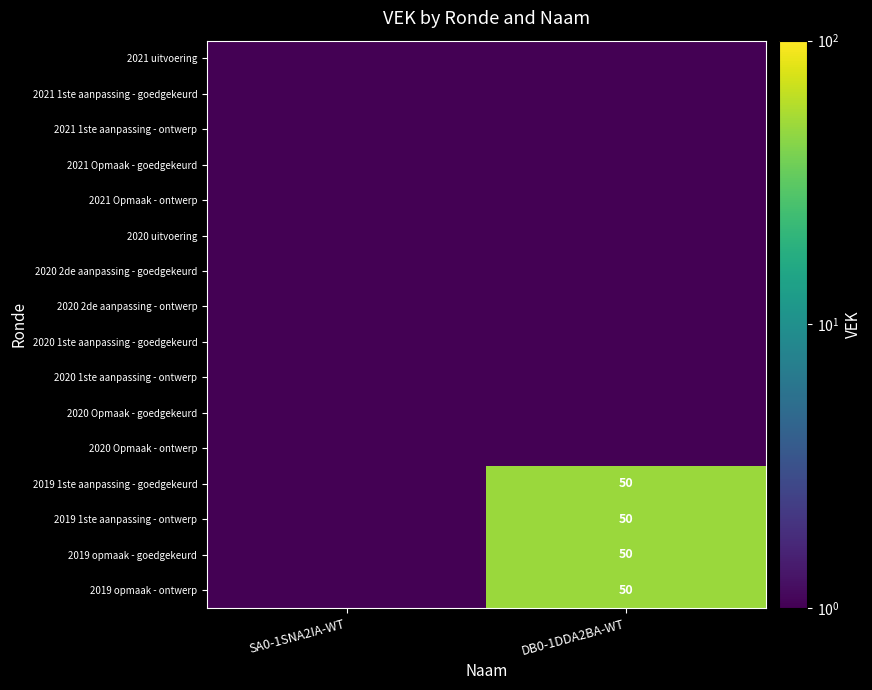

At which category does the chart reach its minimum across all series?

SA0-1SNA2IA-WT